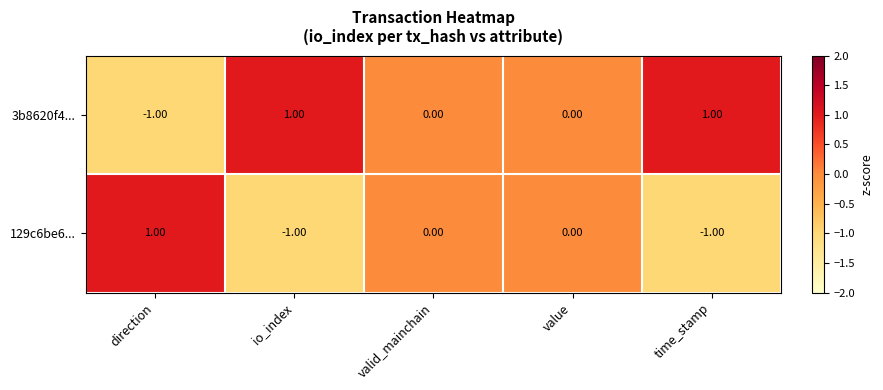

Which series has the largest total across all categories?

3b8620f4...